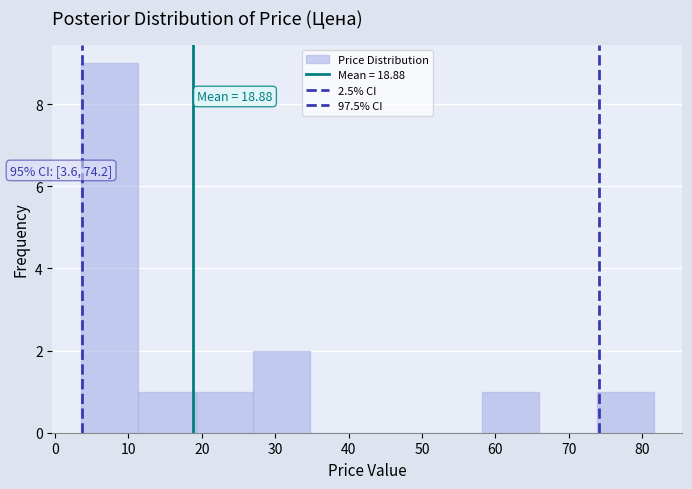

Over which range of the x-axis is the bar tallest?

4 to 11